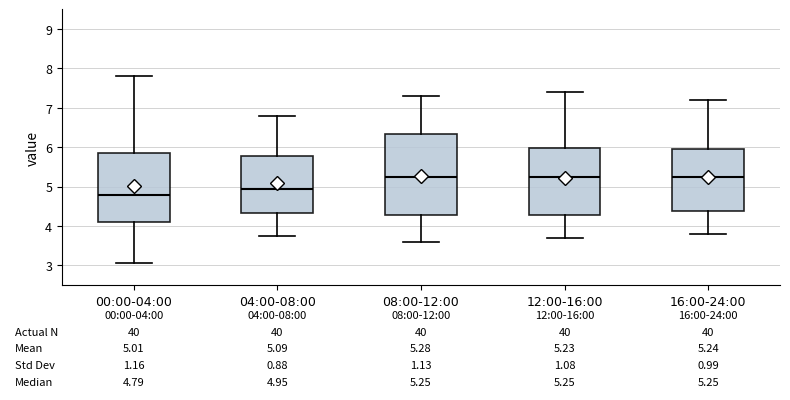

Which box's median line is the lowest?

00:00-04:00